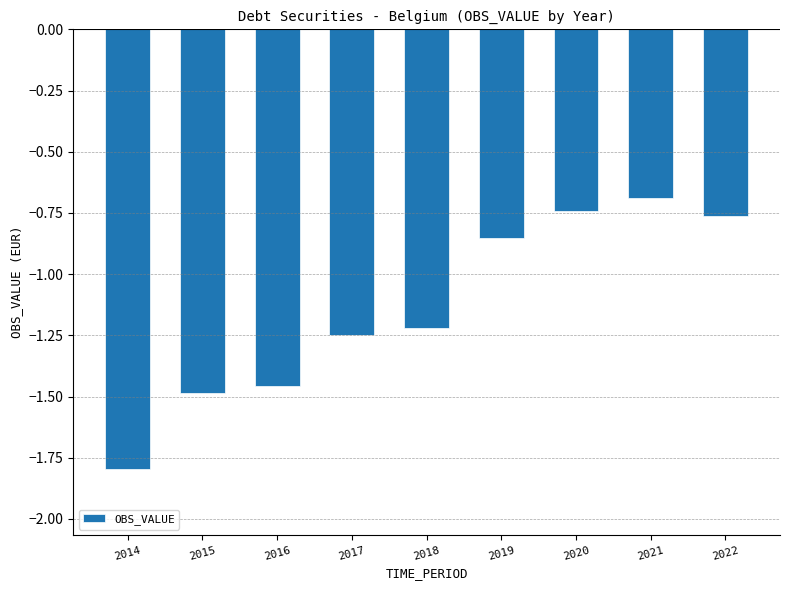

Which has a higher value, 2016 or 2018?

2018